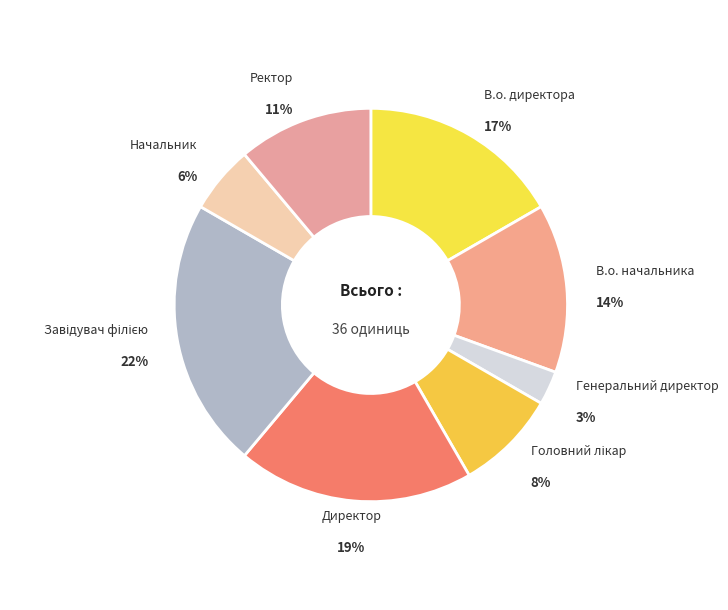

Which slice is the smallest?

Генеральний директор